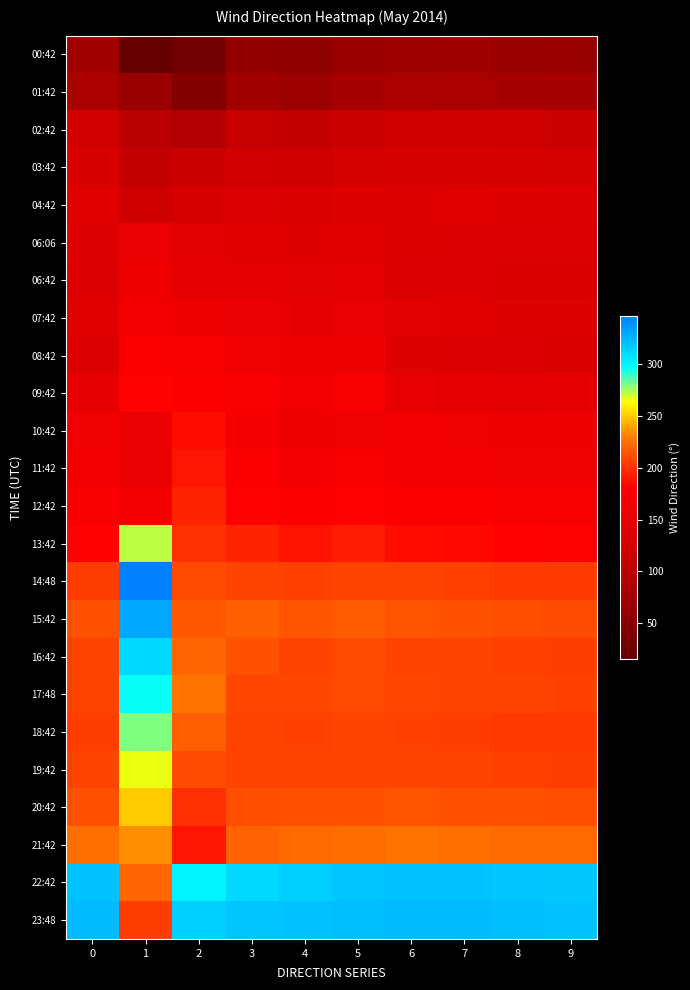

Reading right to left, transcribe all the data shown in this chart.

00:42: 9=66	8=68	7=72	6=70	5=65	4=55	3=60	2=30	1=16	0=75
01:42: 9=79	8=81	7=83	6=82	5=80	4=70	3=75	2=45	1=68	0=84
02:42: 9=116	8=118	7=122	6=120	5=115	4=105	3=110	2=90	1=99	0=124
03:42: 9=127	8=129	7=132	6=131	5=128	4=120	3=125	2=115	1=107	0=133
04:42: 9=139	8=140	7=142	6=141	5=140	4=135	3=138	2=130	1=120	0=142
06:06: 9=137	8=138	7=139	6=140	5=142	4=141	3=143	2=145	1=154	0=139
06:42: 9=134	8=135	7=137	6=138	5=147	4=144	3=148	2=150	1=161	0=136
07:42: 9=140	8=141	7=143	6=144	5=153	4=150	3=155	2=160	1=165	0=142
08:42: 9=135	8=136	7=138	6=140	5=161	4=158	3=163	2=170	1=177	0=136
09:42: 9=147	8=148	7=151	6=152	5=170	4=165	3=172	2=178	1=181	0=149
10:42: 9=158	8=160	7=163	6=165	5=164	4=160	3=168	2=185	1=155	0=162
11:42: 9=162	8=164	7=167	6=169	5=172	4=168	3=175	2=190	1=155	0=166
12:42: 9=170	8=172	7=175	6=177	5=180	4=176	3=182	2=195	1=166	0=174
13:42: 9=179	8=181	7=184	6=185	5=192	4=188	3=195	2=200	1=272	0=182
14:48: 9=203	8=204	7=206	6=207	5=207	4=206	3=208	2=210	1=346	0=205
15:42: 9=210	8=211	7=213	6=214	5=216	4=214	3=218	2=215	1=330	0=212
16:42: 9=205	8=206	7=207	6=208	5=210	4=208	3=212	2=220	1=310	0=207
17:48: 9=206	8=207	7=208	6=209	5=210	4=209	3=209	2=225	1=295	0=208
18:42: 9=203	8=204	7=205	6=206	5=207	4=206	3=207	2=218	1=280	0=205
19:42: 9=205	8=206	7=207	6=208	5=208	4=207	3=208	2=210	1=265	0=207
20:42: 9=211	8=212	7=213	6=214	5=213	4=212	3=211	2=200	1=250	0=213
21:42: 9=221	8=222	7=224	6=225	5=223	4=222	3=219	2=190	1=235	0=224
22:42: 9=317	8=318	7=319	6=320	5=318	4=315	3=310	2=300	1=220	0=319
23:48: 9=320	8=321	7=322	6=322	5=321	4=320	3=318	2=315	1=205	0=322